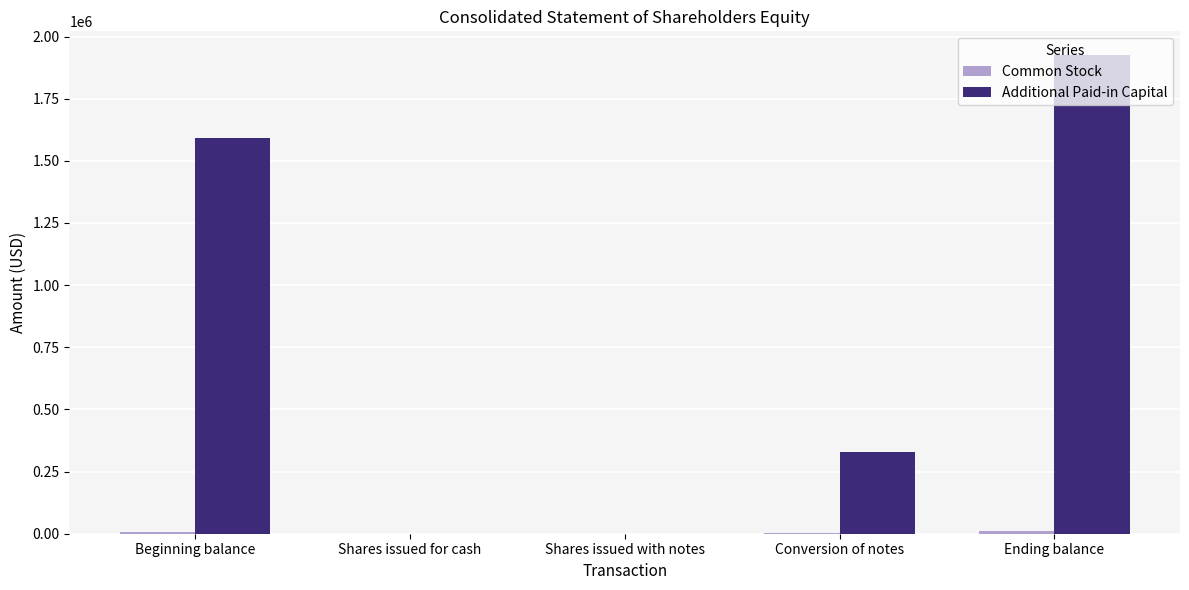

At which category is the sum across all series the highest?

Ending balance